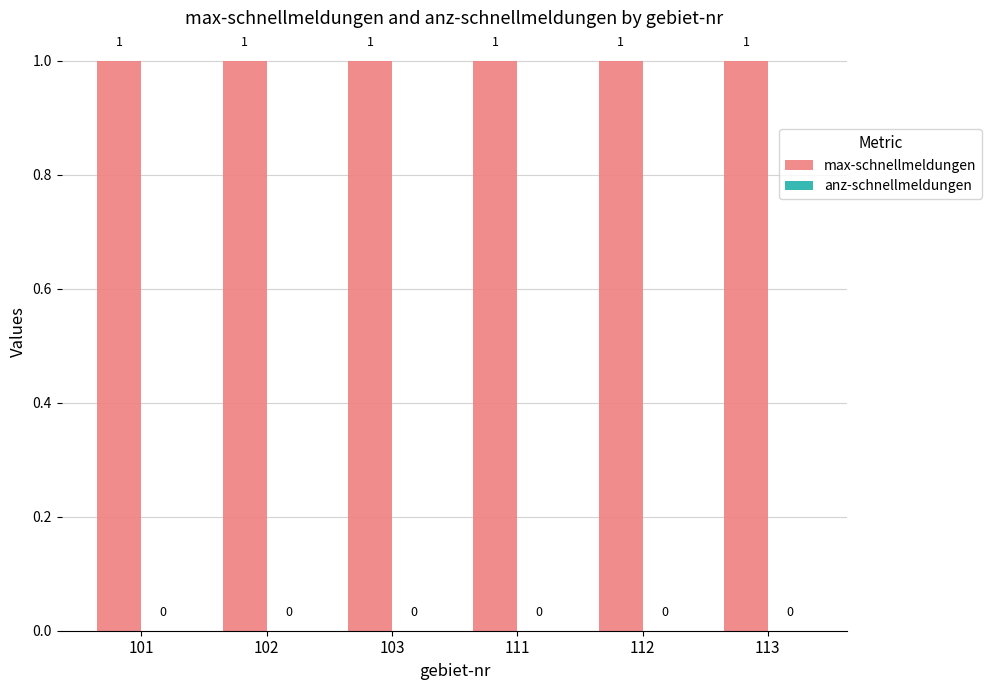

What is the value of the max-schnellmeldungen bar at the 2nd from the left?

1